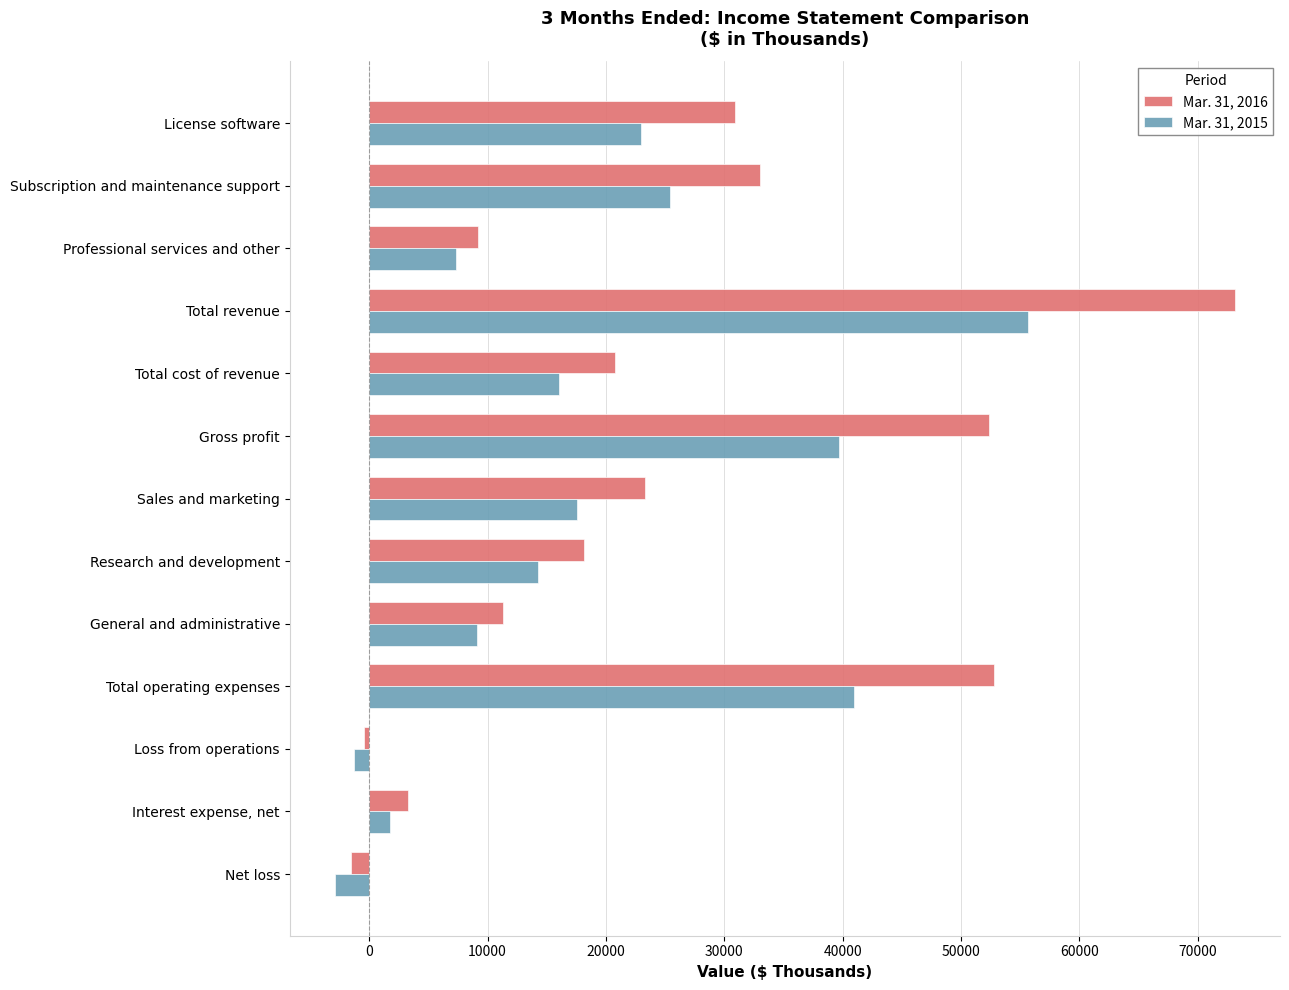

What is the maximum value for Mar. 31, 2016?

73136